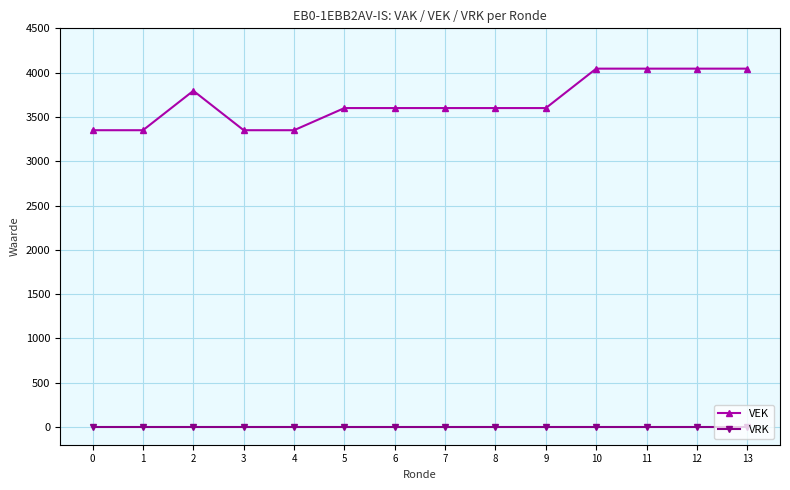

Which series has the widest spread of values?

VEK